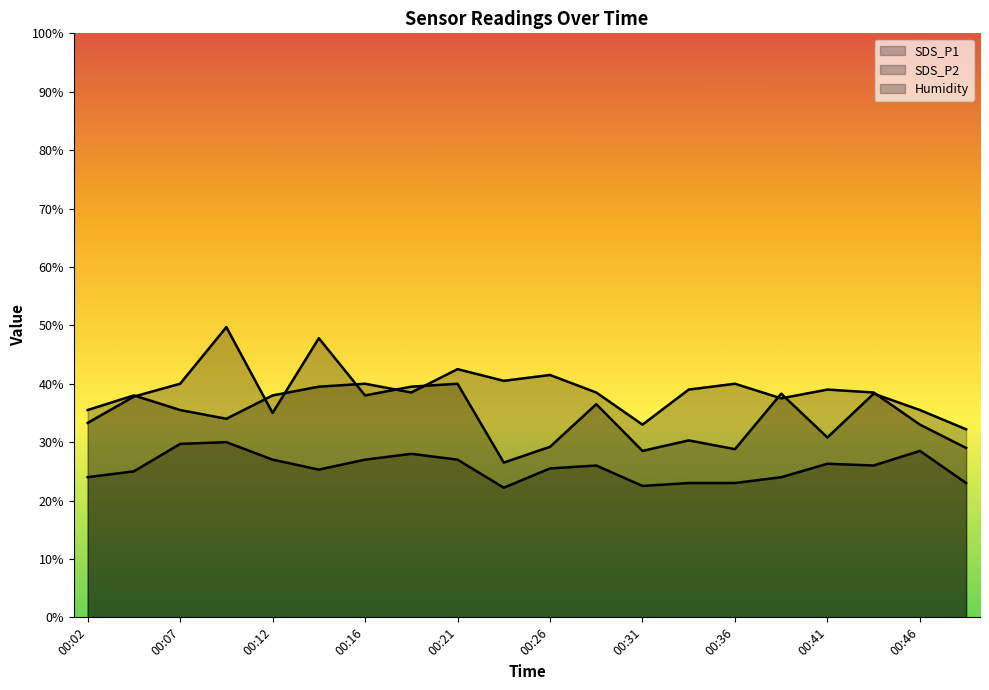

Which series has the widest spread of values?

SDS_P1